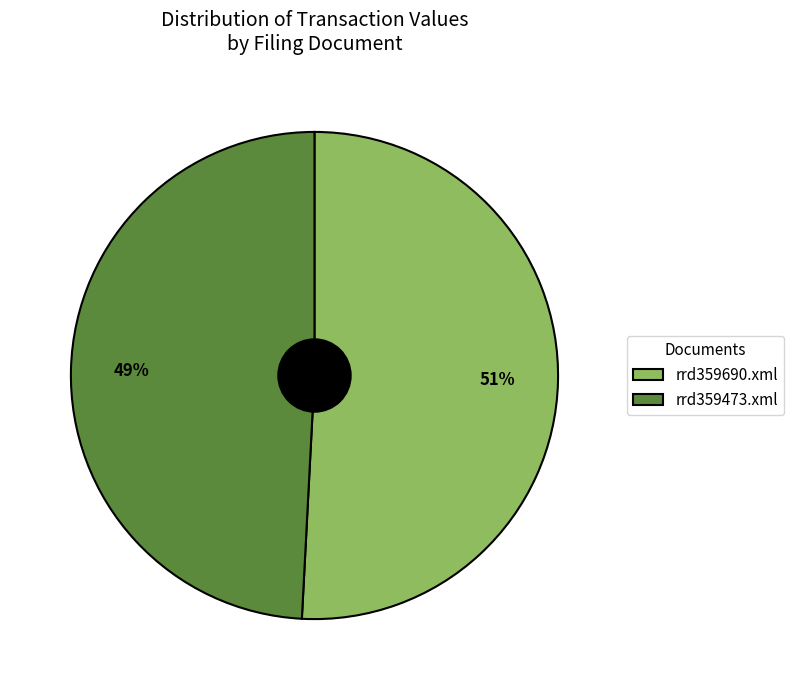

Is it true that rrd359690.xml is 38% of the pie?

False